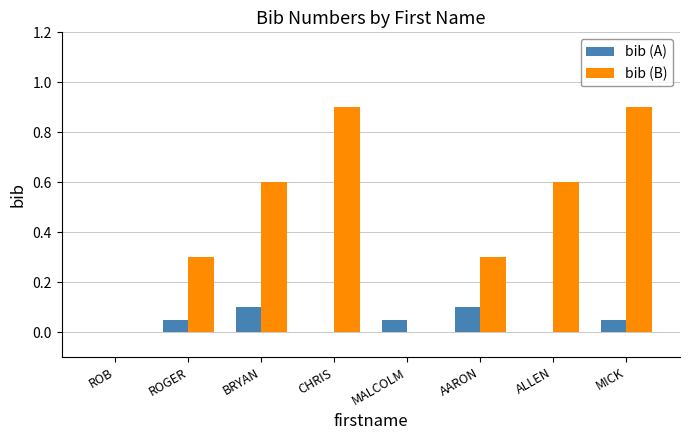

Read the bib (B) value at MICK.

0.9